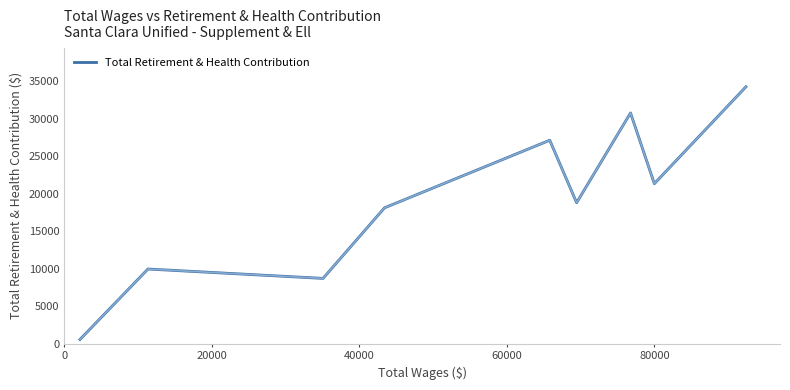

What is the greatest value displayed?

34261